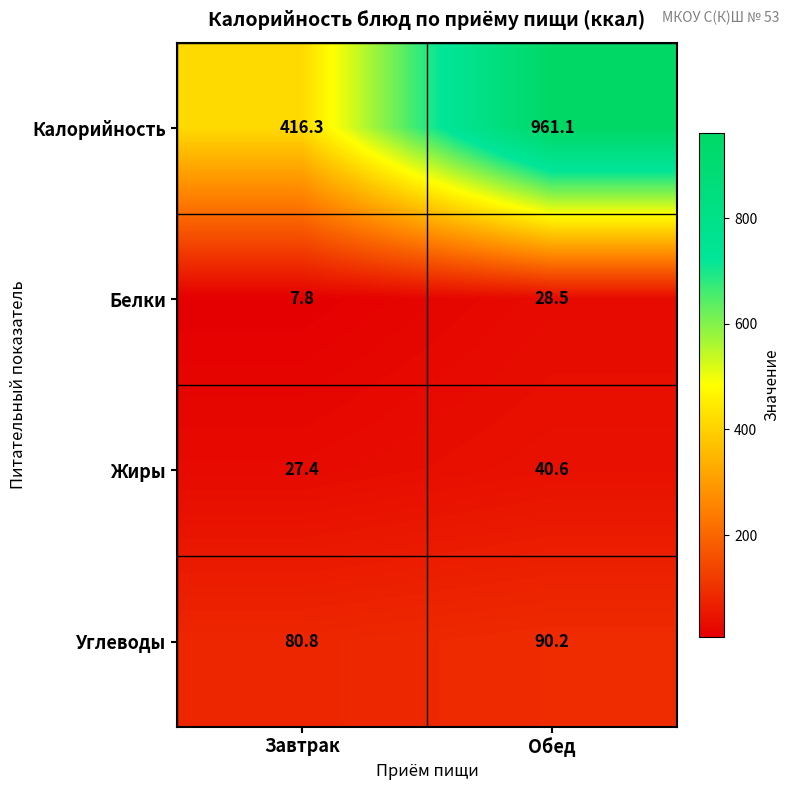

Which label corresponds to the largest value in the chart?

Обед